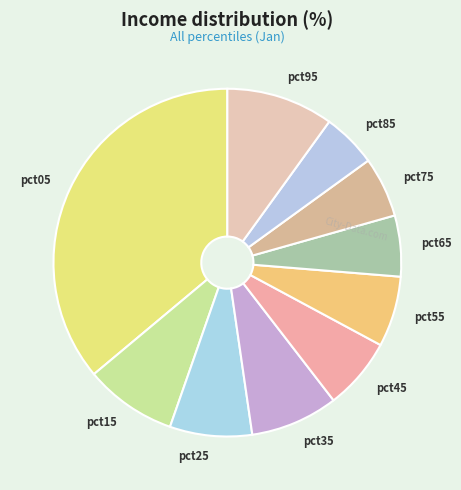

Between pct95 and pct05, which is larger?

pct05